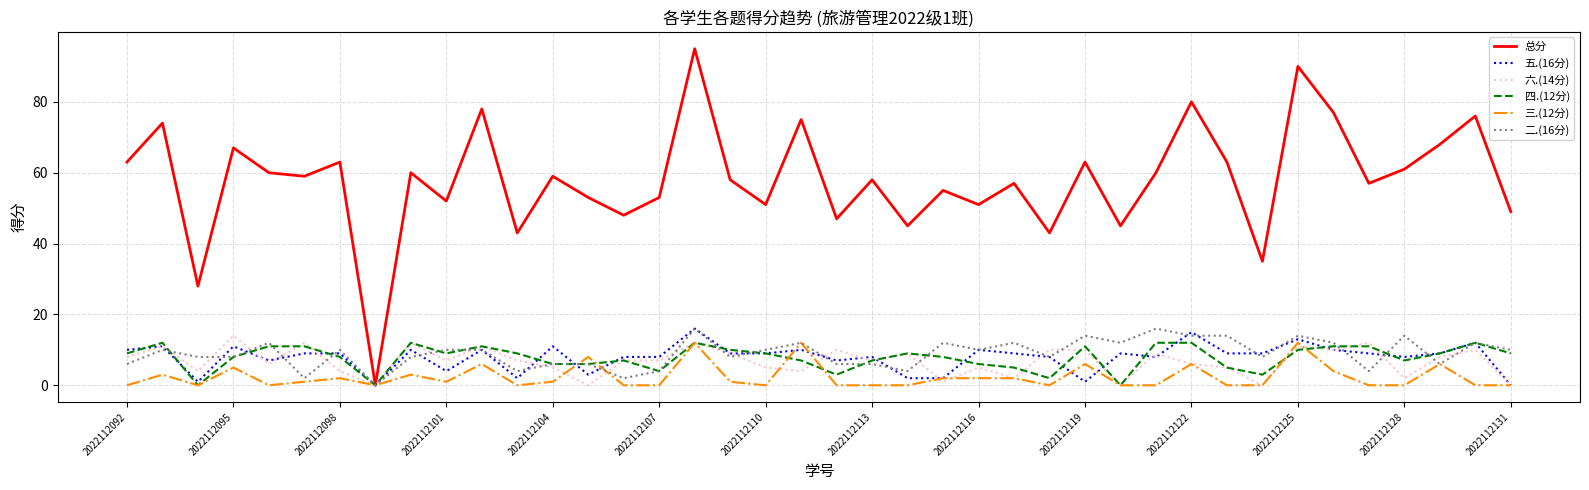

At how many categories does at least one series exceed 89?

2